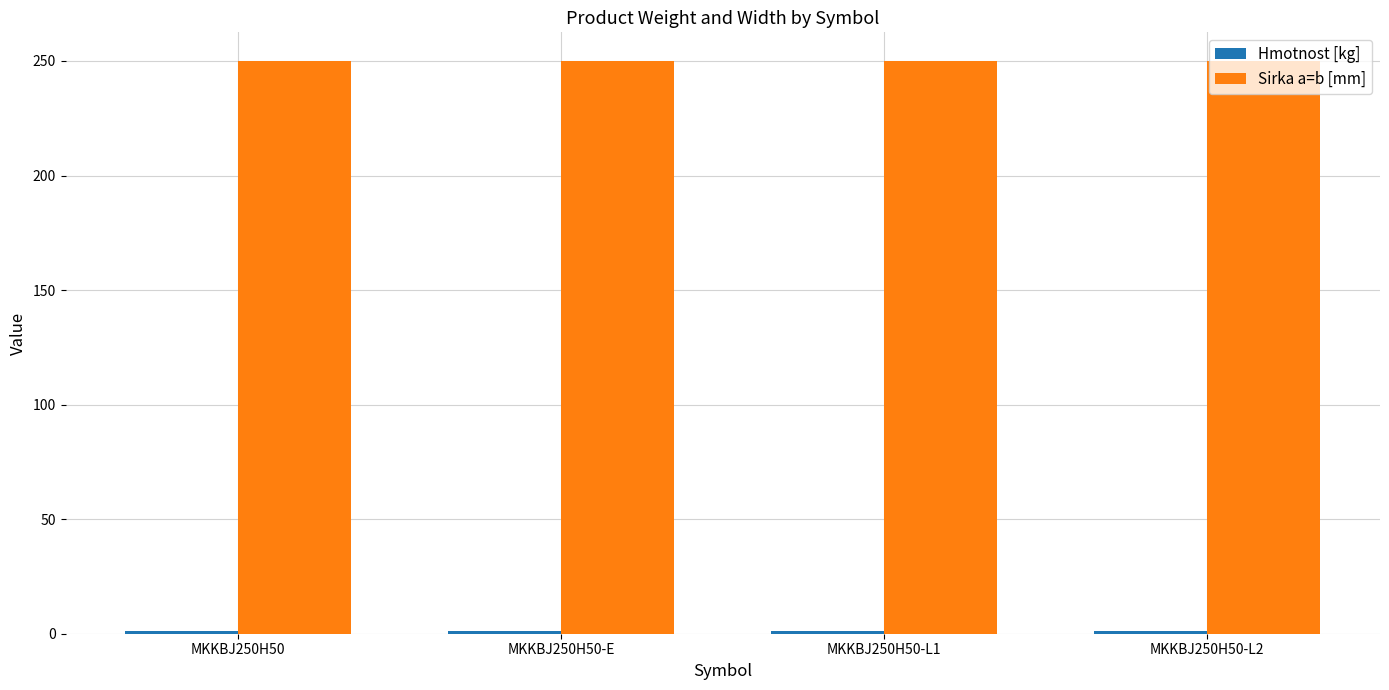

True or false: Sirka a=b [mm] has a value of 250.0 at MKKBJ250H50-E.

True